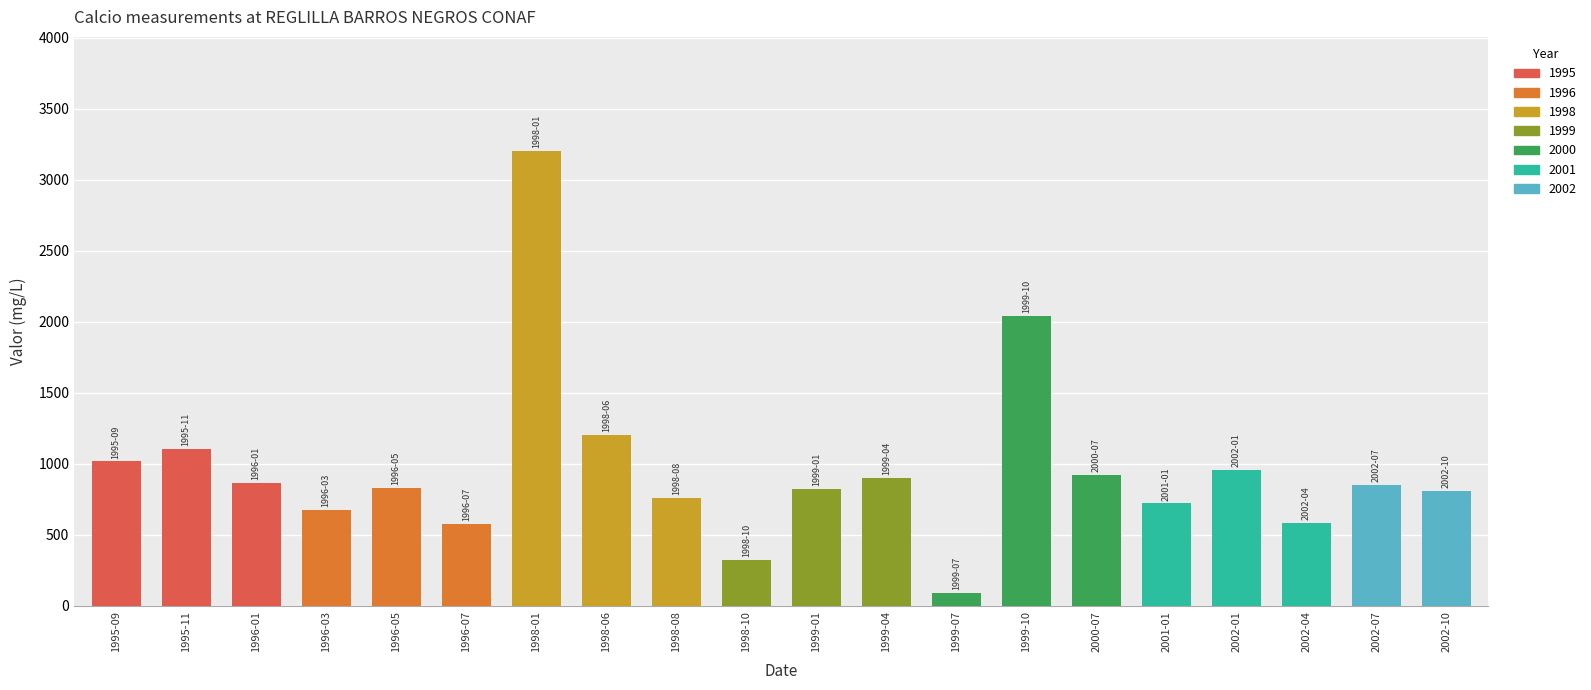

Which category has the highest value across all series?

1998-01